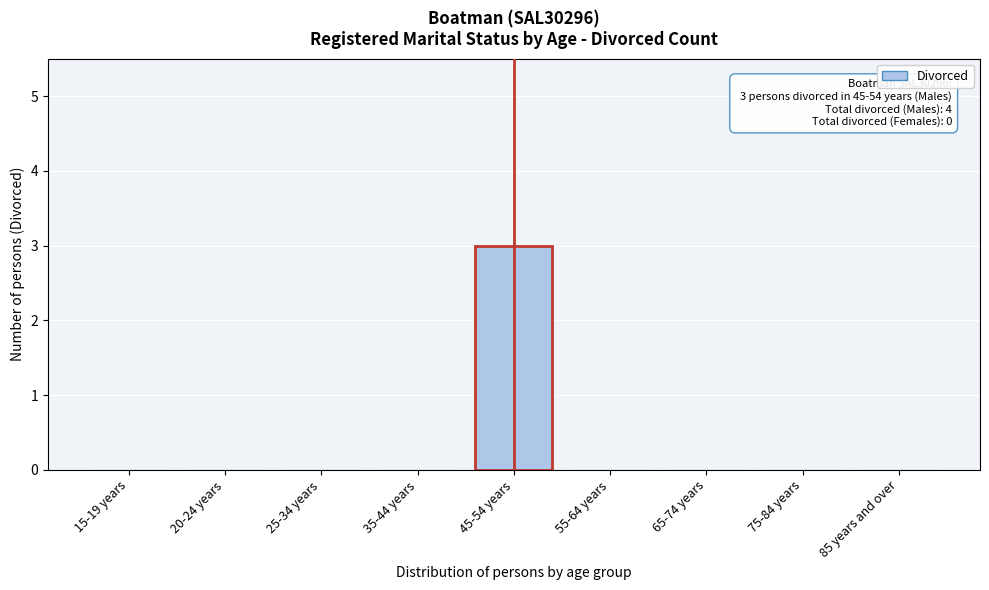

Reading left to right, transcribe all the data shown in this chart.

15-19 years=0	20-24 years=0	25-34 years=0	35-44 years=0	45-54 years=3	55-64 years=0	65-74 years=0	75-84 years=0	85 years and over=0